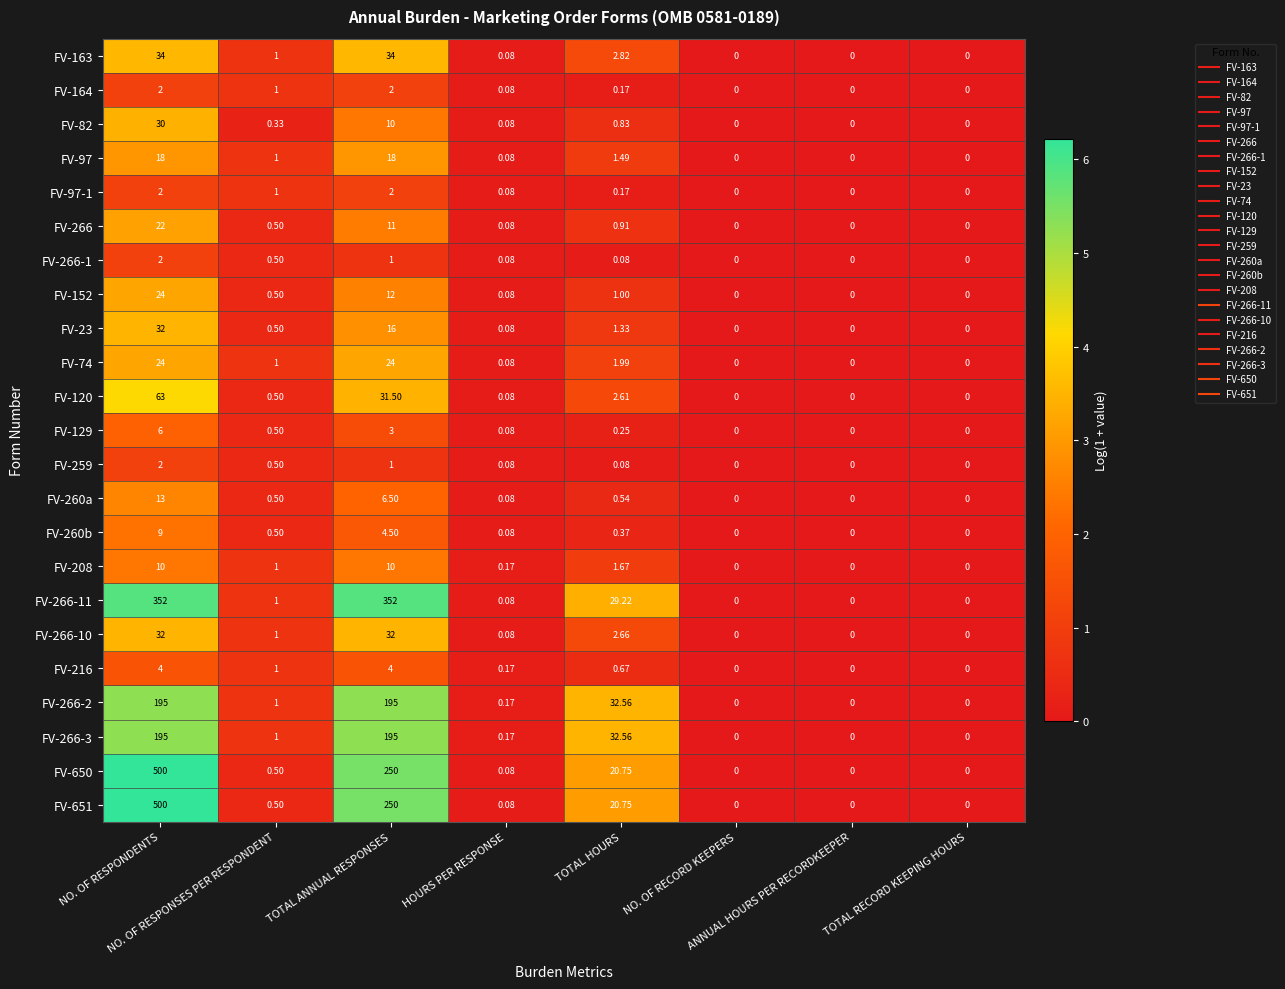

How many data points does each series have?

8